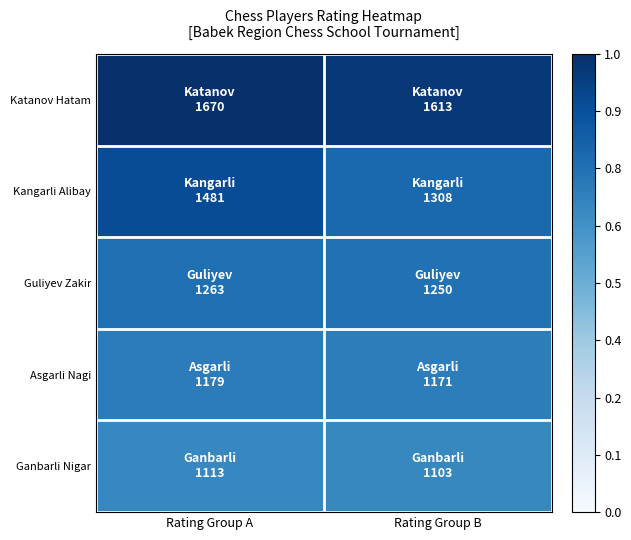

What is the difference between the highest and lowest values at Rating Group A?

0.3